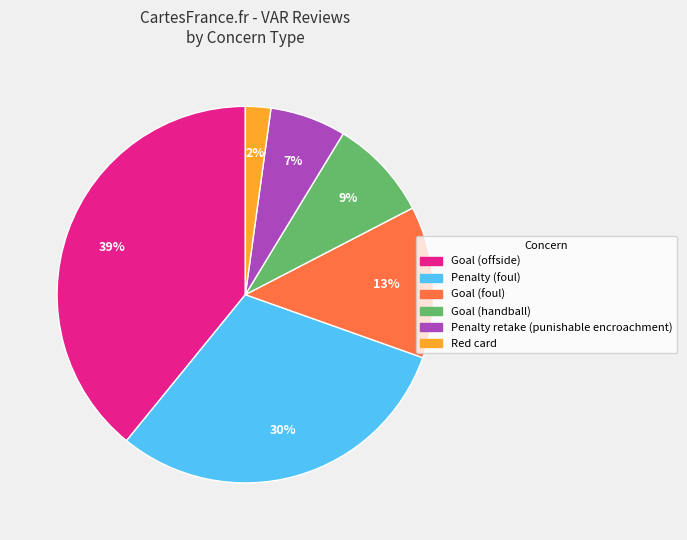

To the nearest percent, what is the difference between the largest and smallest slice percentages?

37%